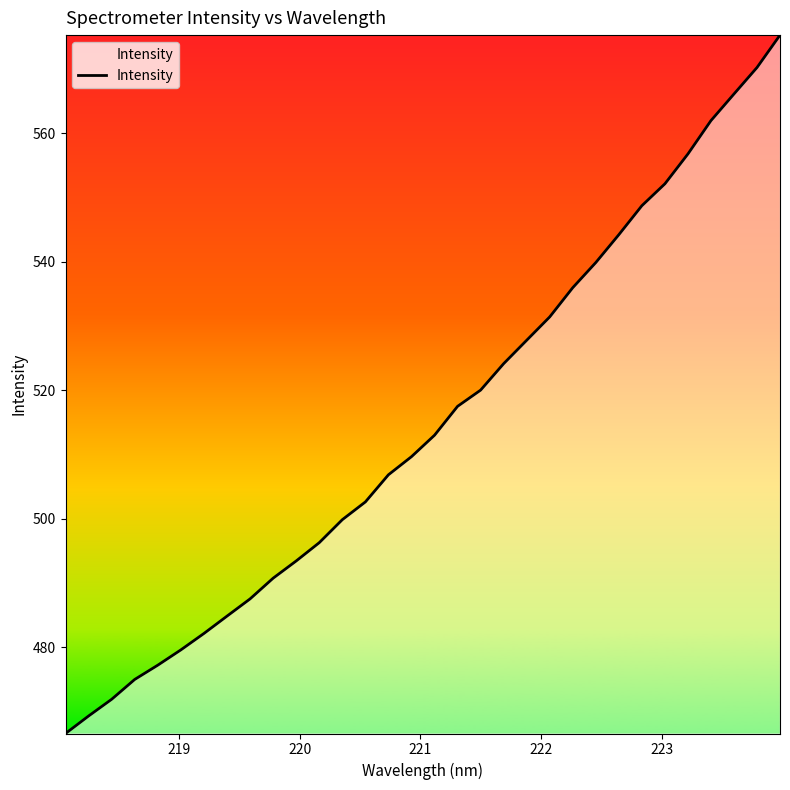

What is the greatest value displayed?

575.3